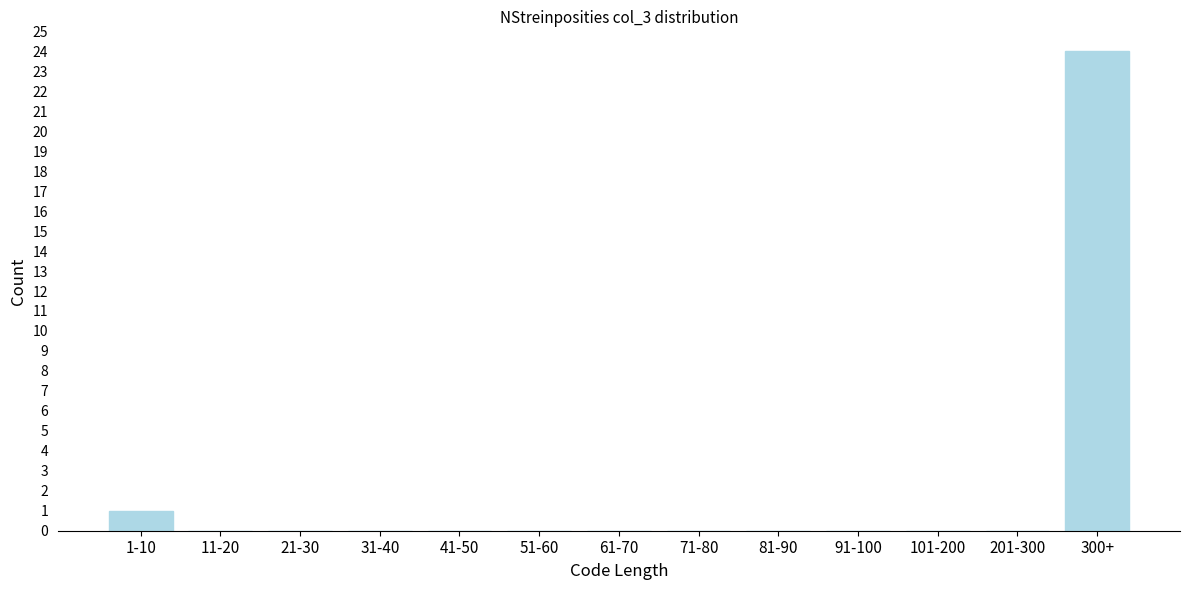

Reading right to left, list all the values displayed in this chart.

300+=24	201-300=0	101-200=0	91-100=0	81-90=0	71-80=0	61-70=0	51-60=0	41-50=0	31-40=0	21-30=0	11-20=0	1-10=1